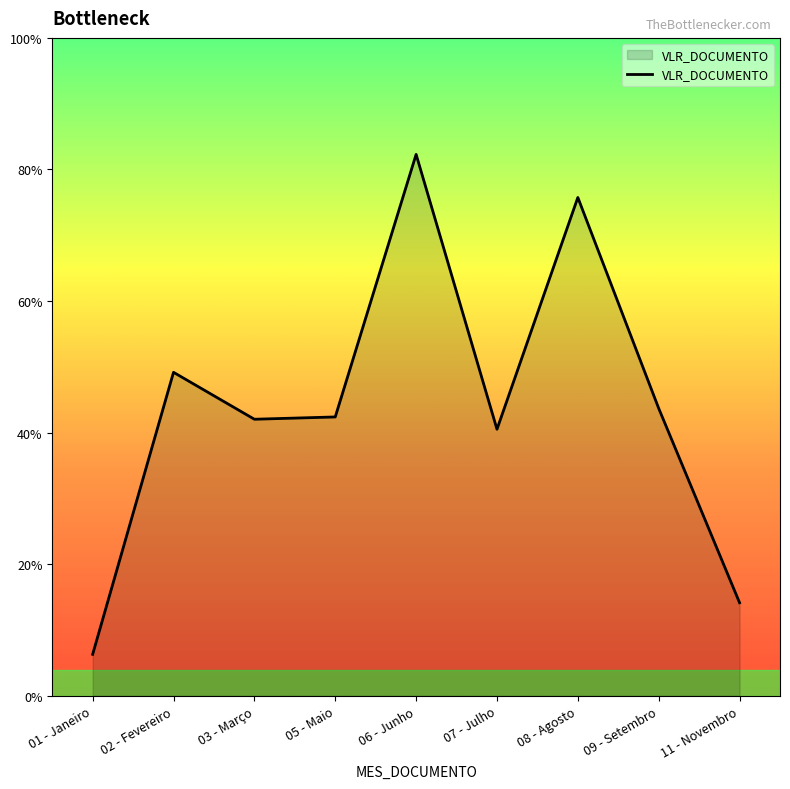

What is the label of the 4th point from the right?

07 - Julho